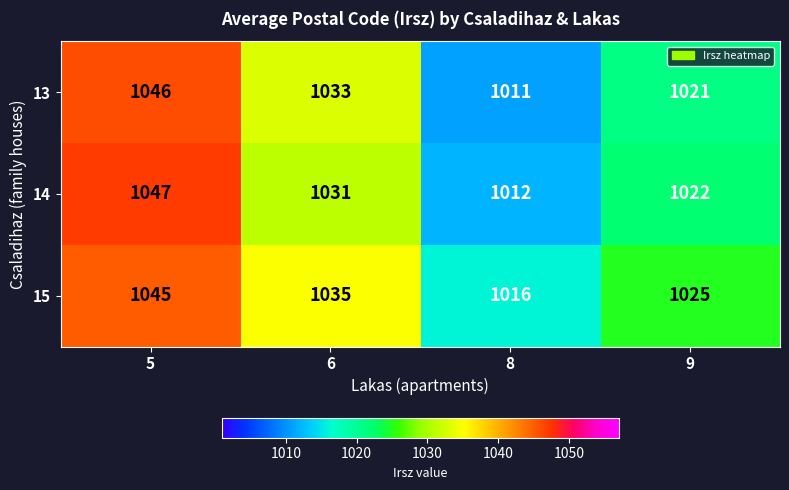

True or false: 13 has a value of 335 at 6.

False